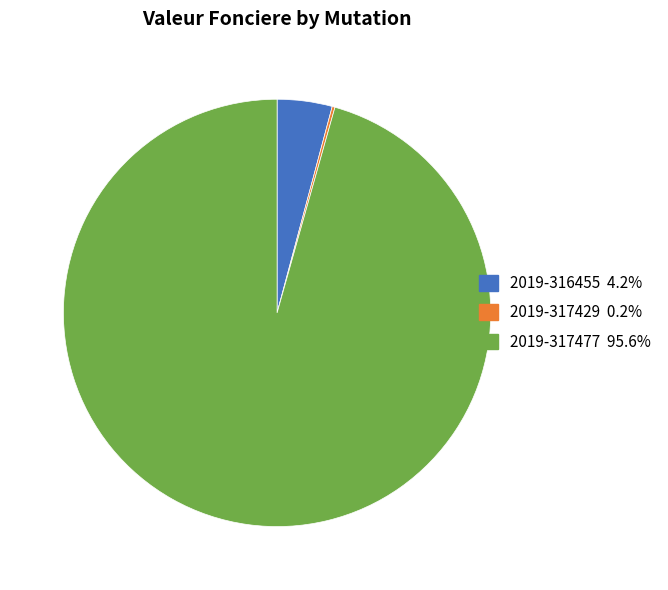

What is the ratio of the value at 2019-317477 to the value at 2019-316455?

23.0